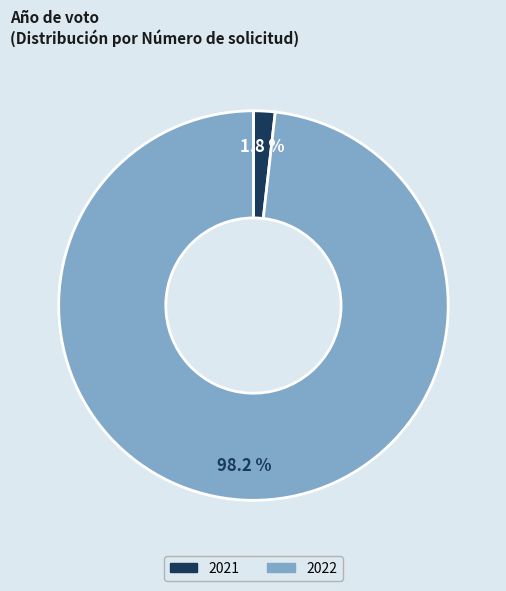

Which category has the smallest portion of the pie?

2021